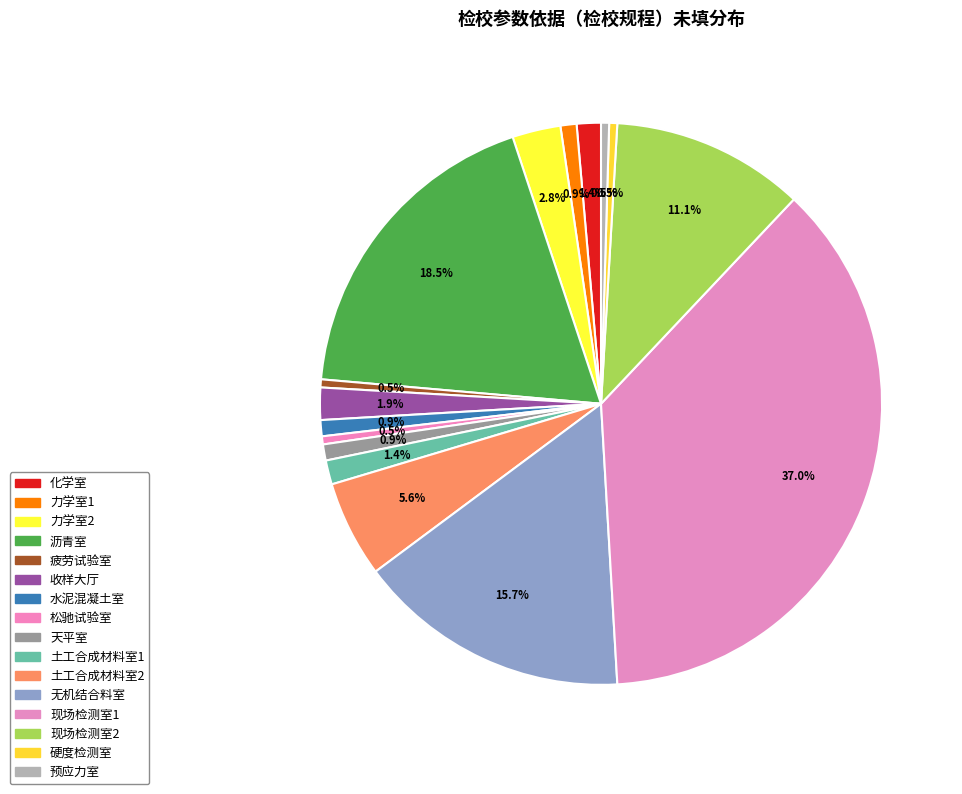

What is the largest slice in the pie chart?

现场检测室1